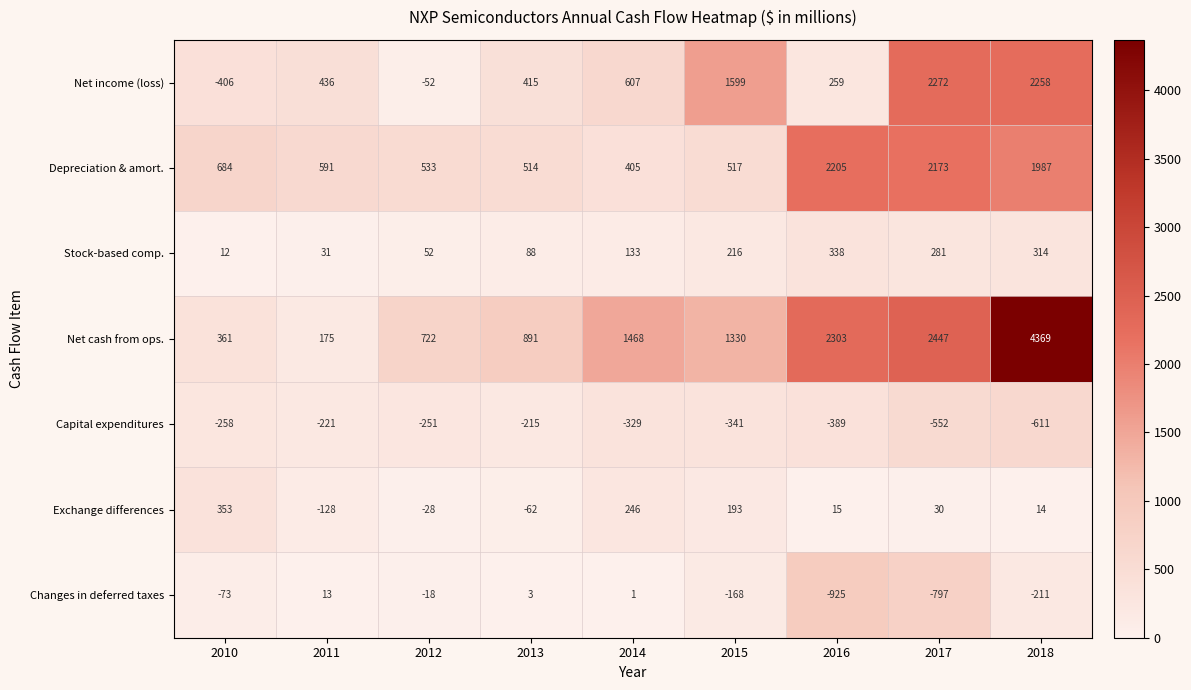

What is the sum of all Changes in deferred taxes values?

-2175